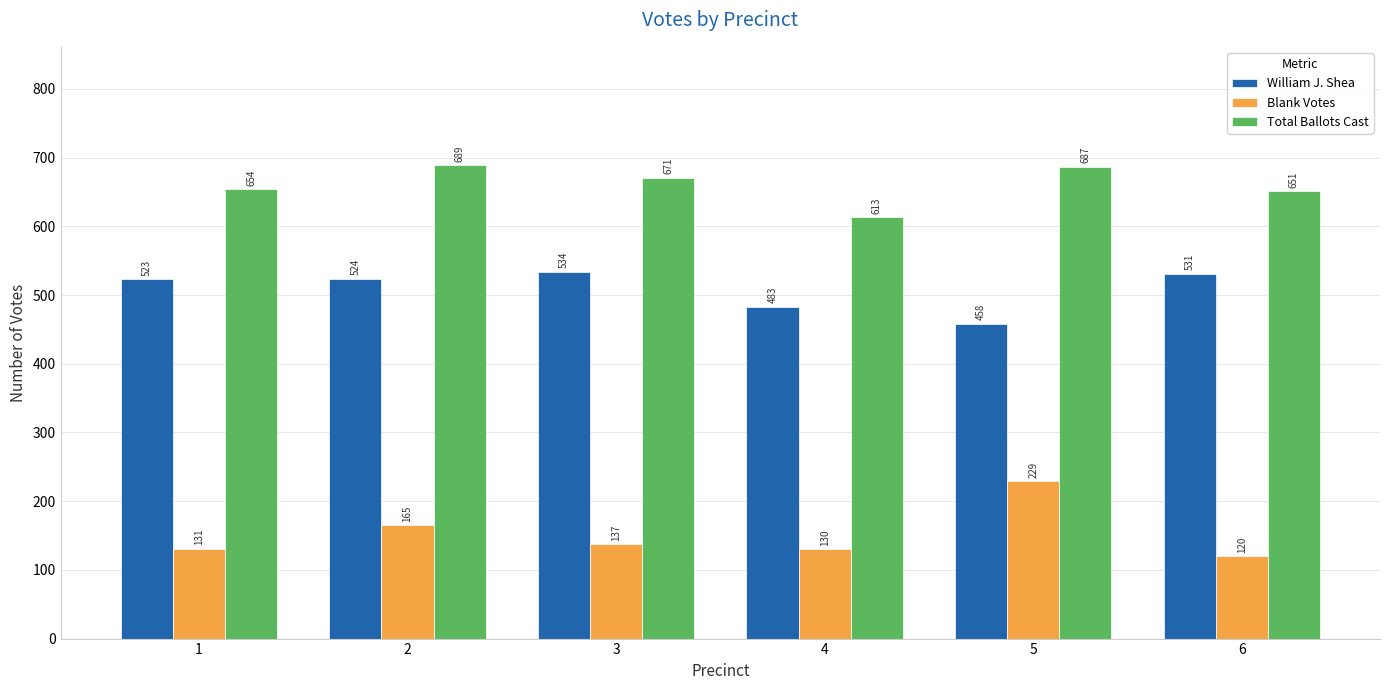

The Total Ballots Cast series shows 651 at 6. True or false?

True